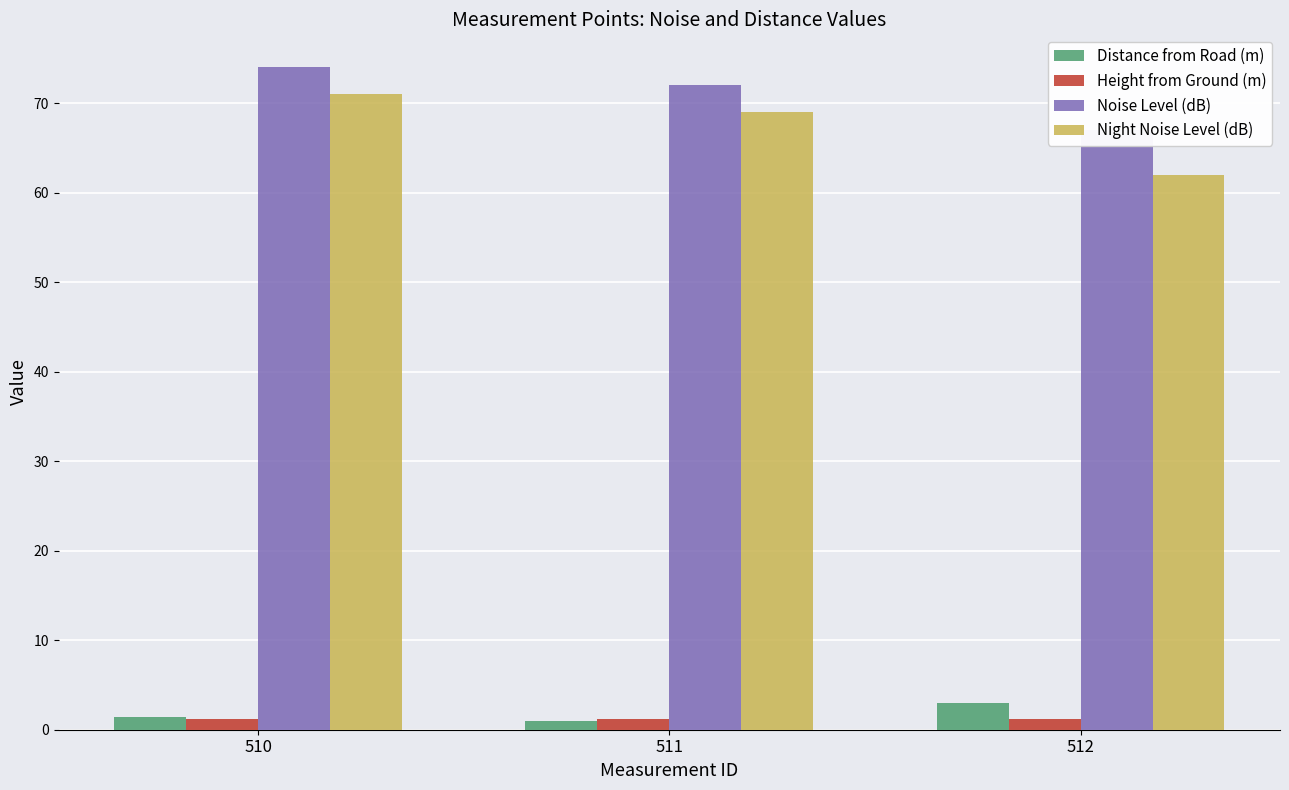

At which label does Distance from Road (m) reach its minimum?

511